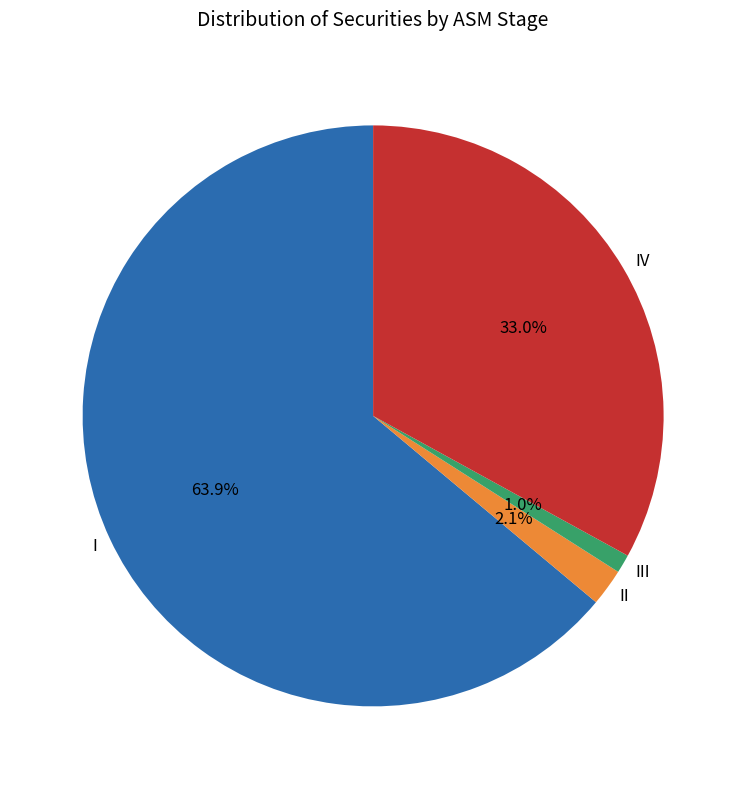

Does any single category account for the majority?

Yes